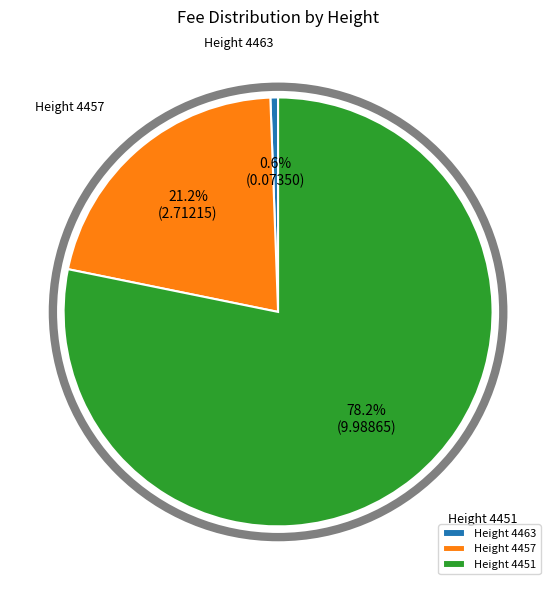

What percentage is NOT represented by Height 4451?

21.8%